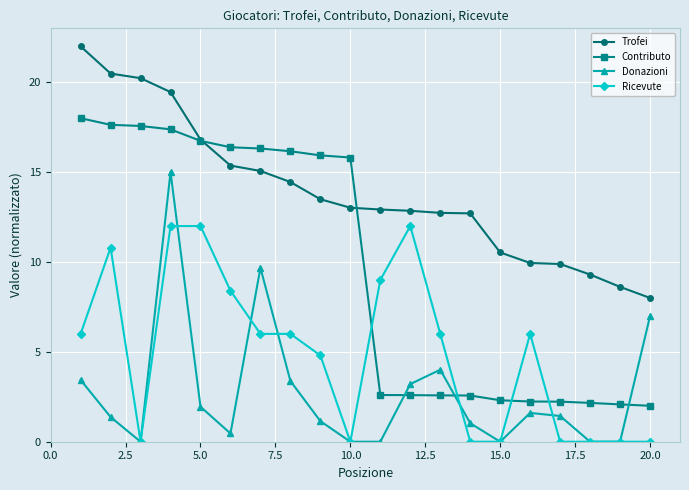

Count the number of categories in the chart.

20